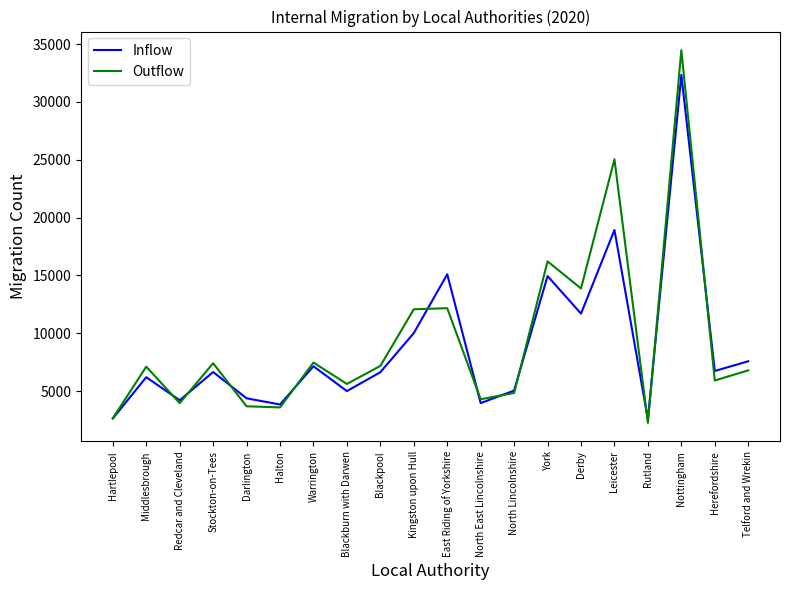

True or false: Outflow has a value of 2660 at Hartlepool.

True